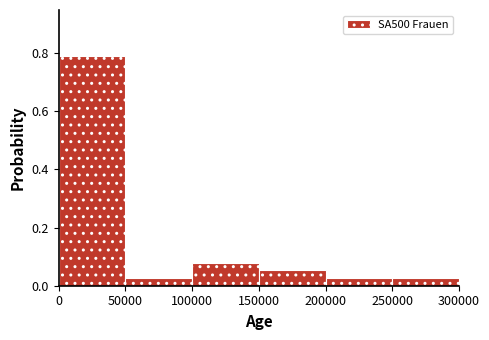

Over which range of the x-axis is the bar tallest?

0 to 50000